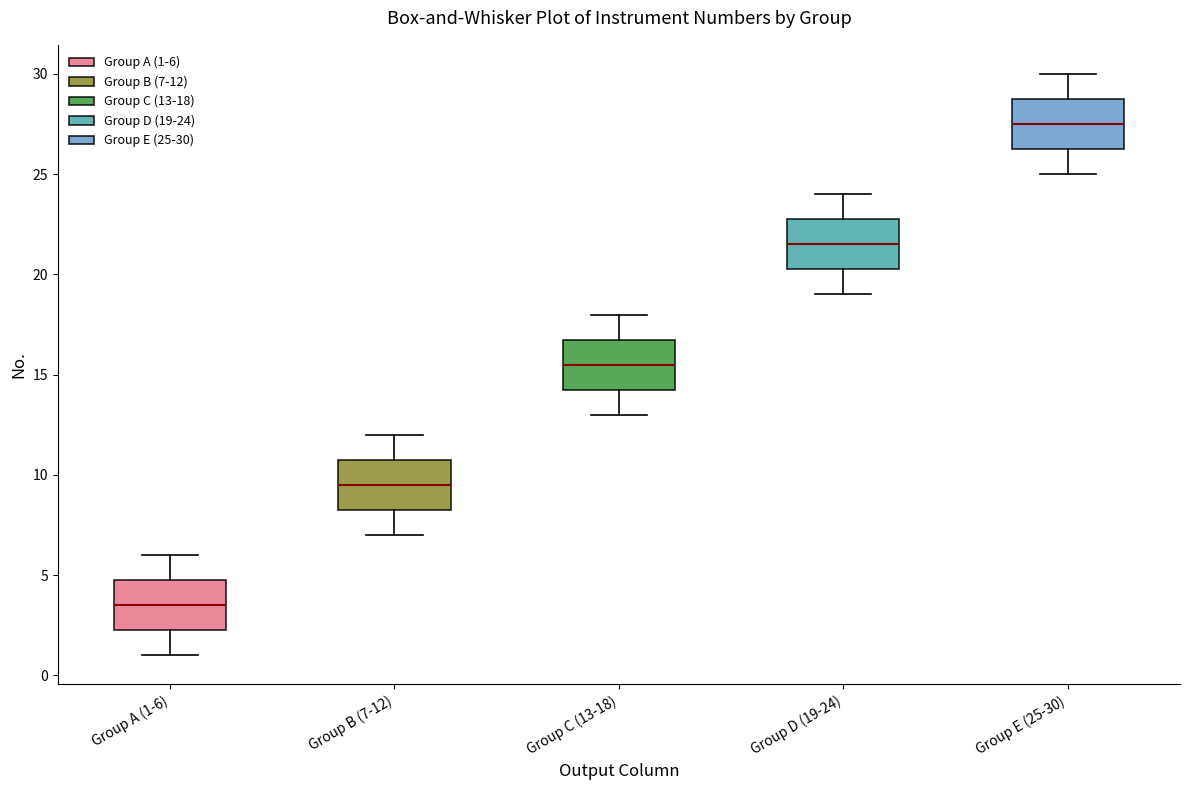

Reading left to right, transcribe this box plot: for each box, give where its median line is, the range the box spans, and where its two whiskers end, as read against the y-axis. The values are not printed on the chart, so give them approximately, as read against the axis.

Group A (1-6): median 3.5, box 2.5 to 5.0, whiskers 1.0 to 6.0
Group B (7-12): median 9.5, box 8.5 to 11.0, whiskers 7.0 to 12.0
Group C (13-18): median 15.5, box 14.5 to 17.0, whiskers 13.0 to 18.0
Group D (19-24): median 21.5, box 20.5 to 23.0, whiskers 19.0 to 24.0
Group E (25-30): median 27.5, box 26.5 to 29.0, whiskers 25.0 to 30.0